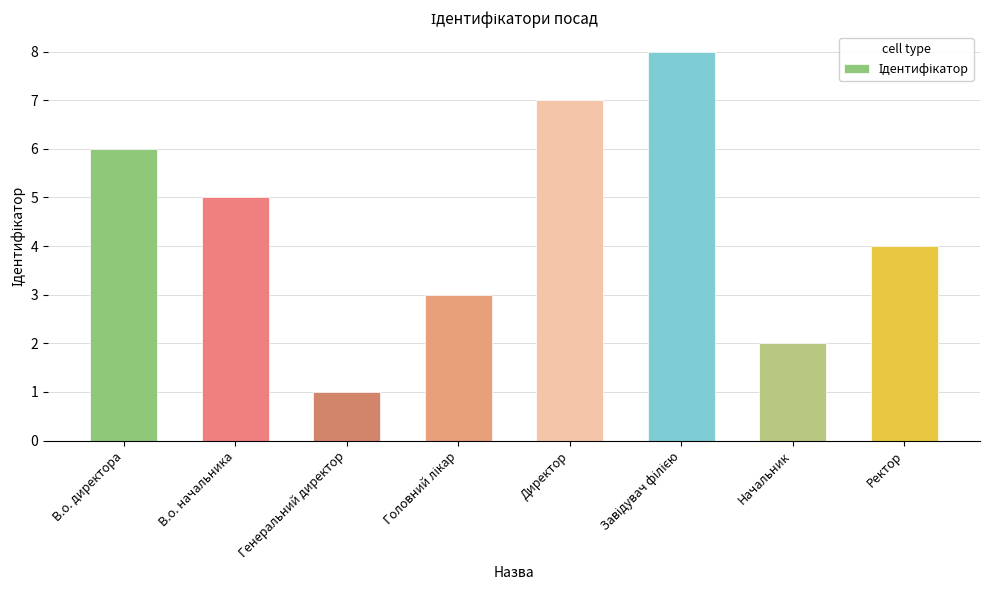

What is the smallest value displayed?

1